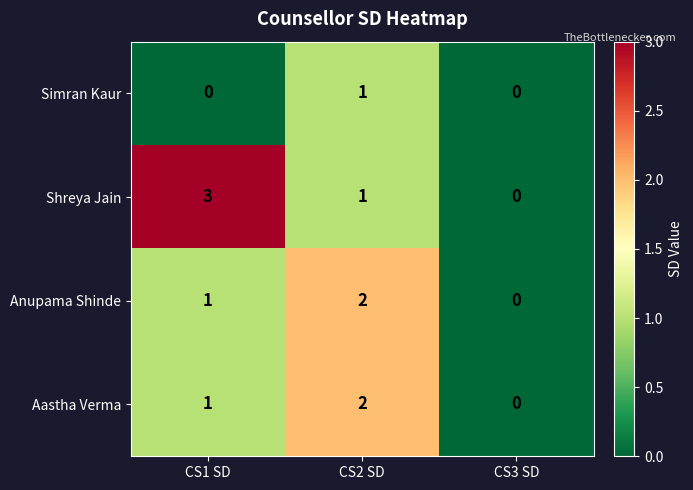

What is the total value across all series at CS1 SD?

5